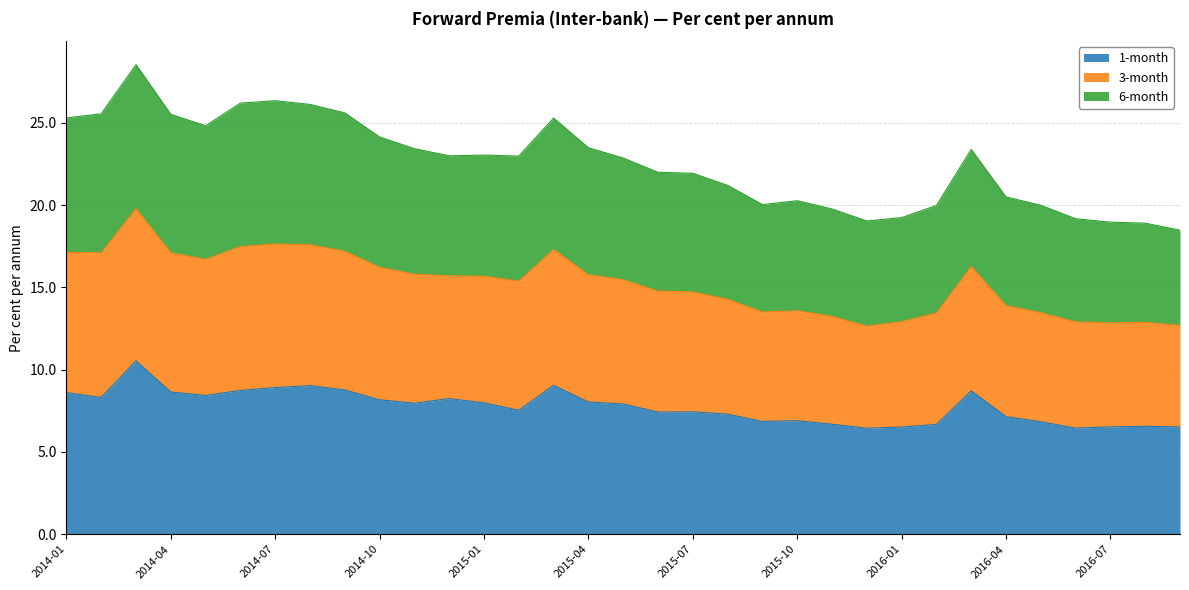

Is it true that 1-month equals 6.9 at 2015-10?

True